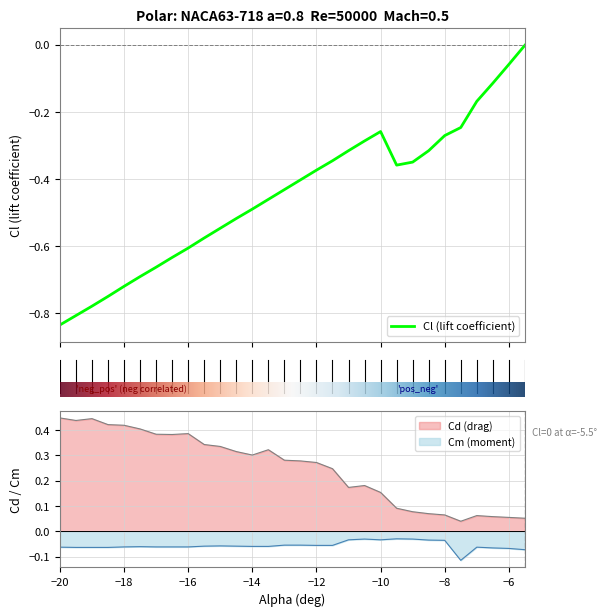

True or false: Cm (moment) and Cd (drag) cross at least once.

False